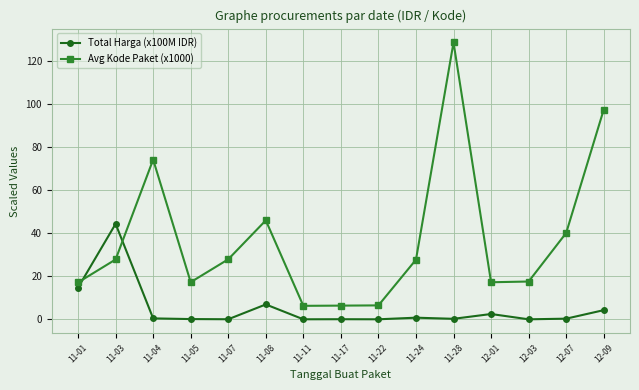

What position from the right is 12-07?

2